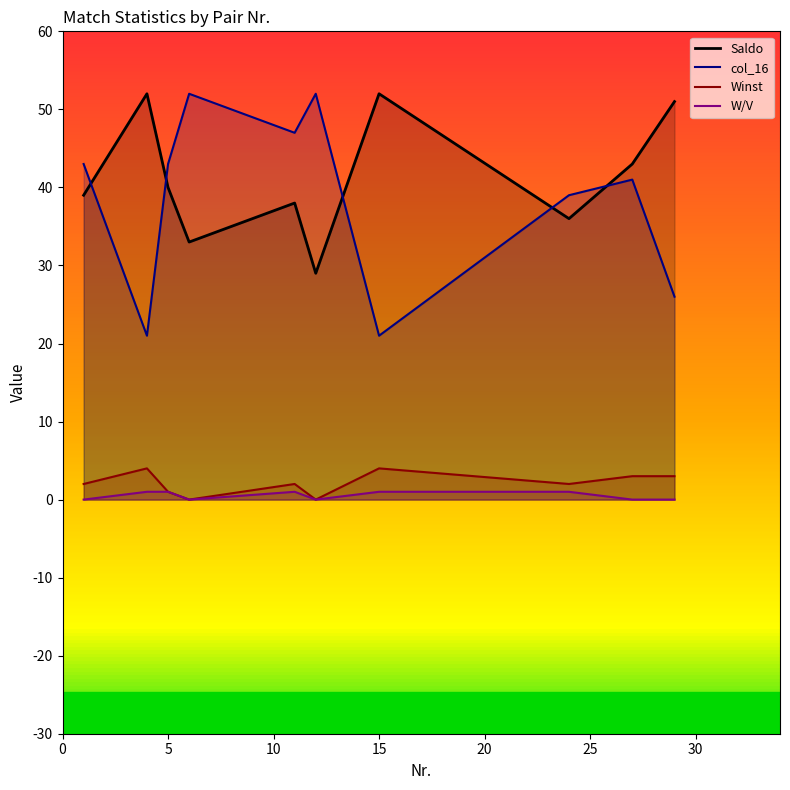

Does the chart have visible grid lines?

No